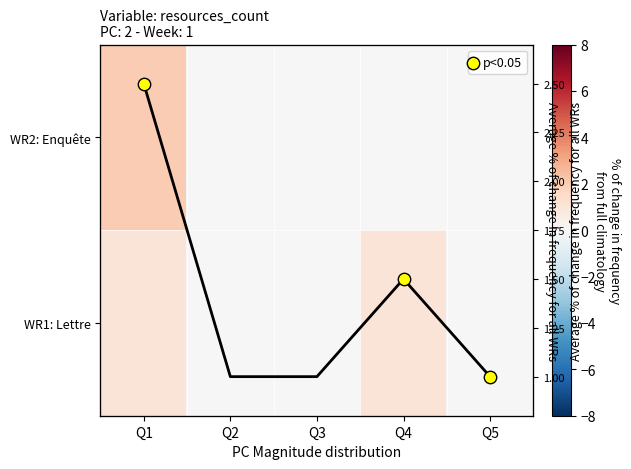

The WR2: Enquête series shows 0 at Q5. True or false?

True